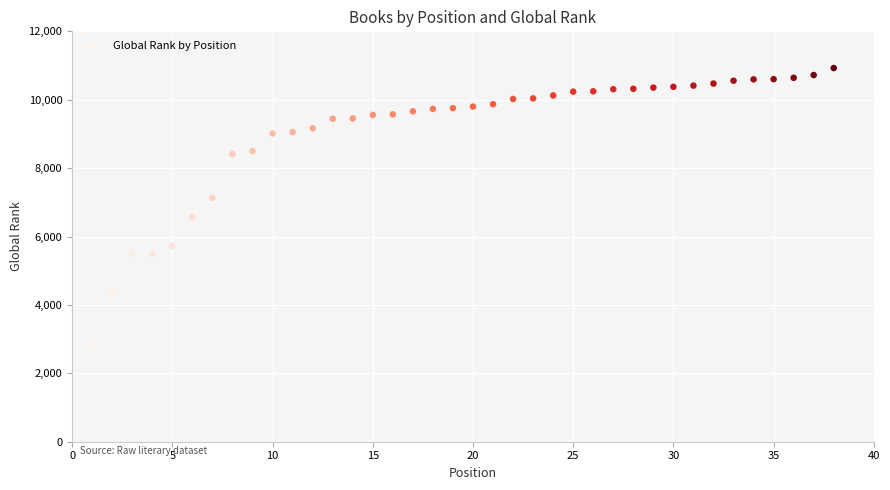

What is the range of Y values (max minus min)?

8146